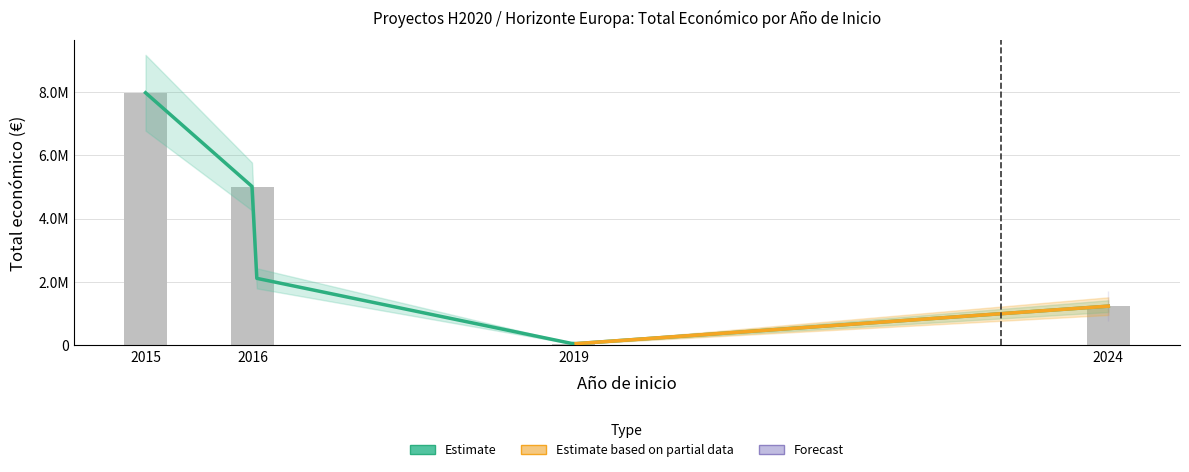

What is the minimum value shown in the chart?

50000